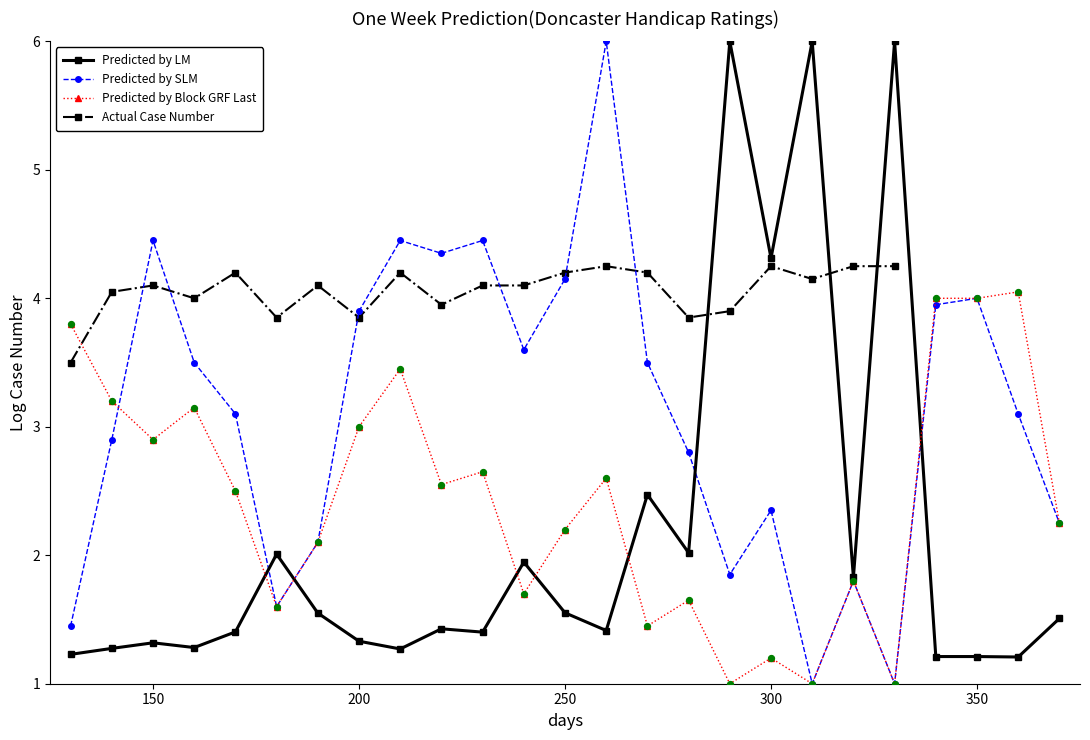

Which series reaches the maximum Y coordinate?

Predicted by LM